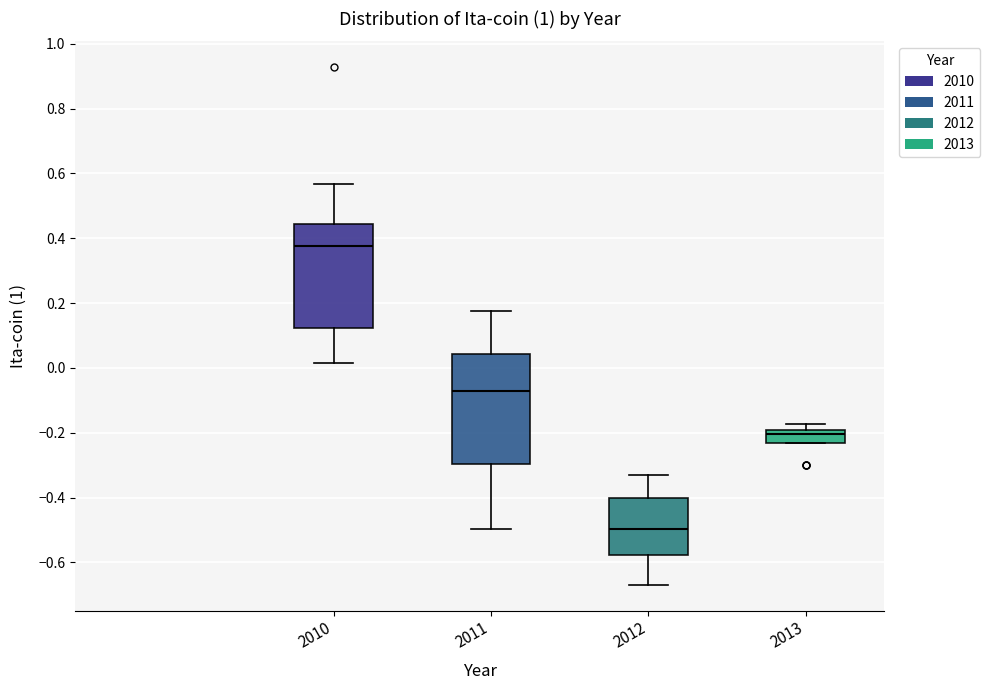

Where is the upper edge of the box at x = 2013 on the y-axis? The values are not printed on the chart, so give them approximately, as read against the axis.

-0.20